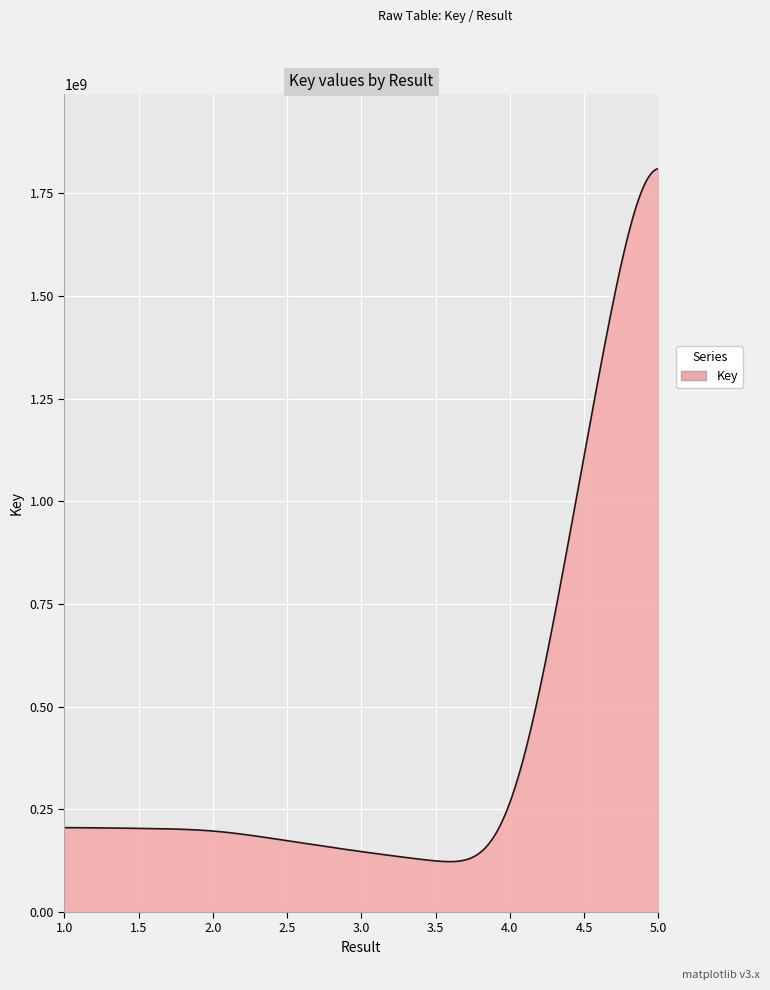

How many distinct data groups are displayed?

1